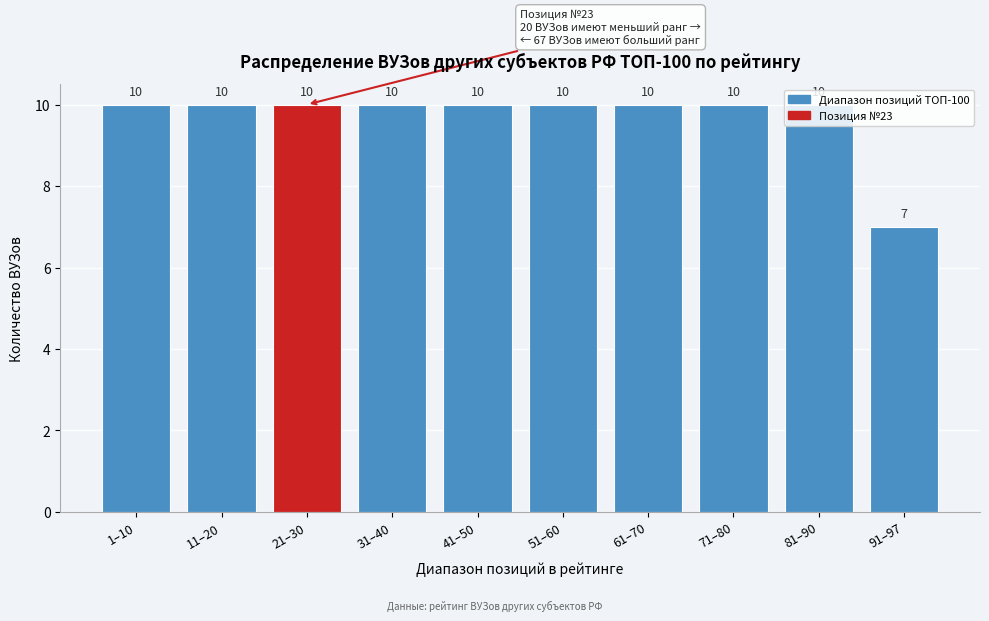

What position from the left is 91–97?

10